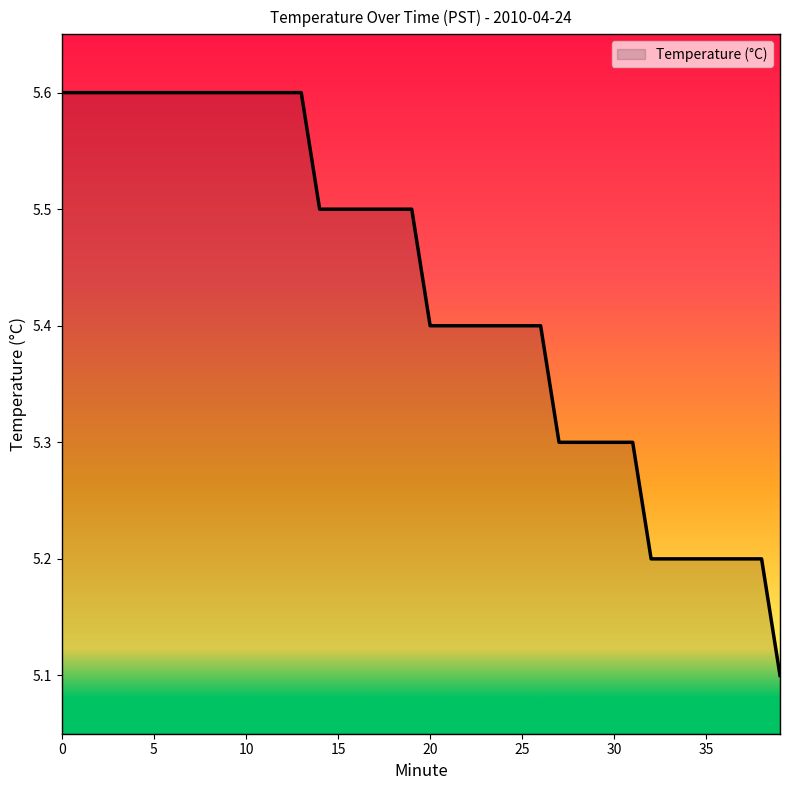

What is the minimum value shown in the chart?

5.1